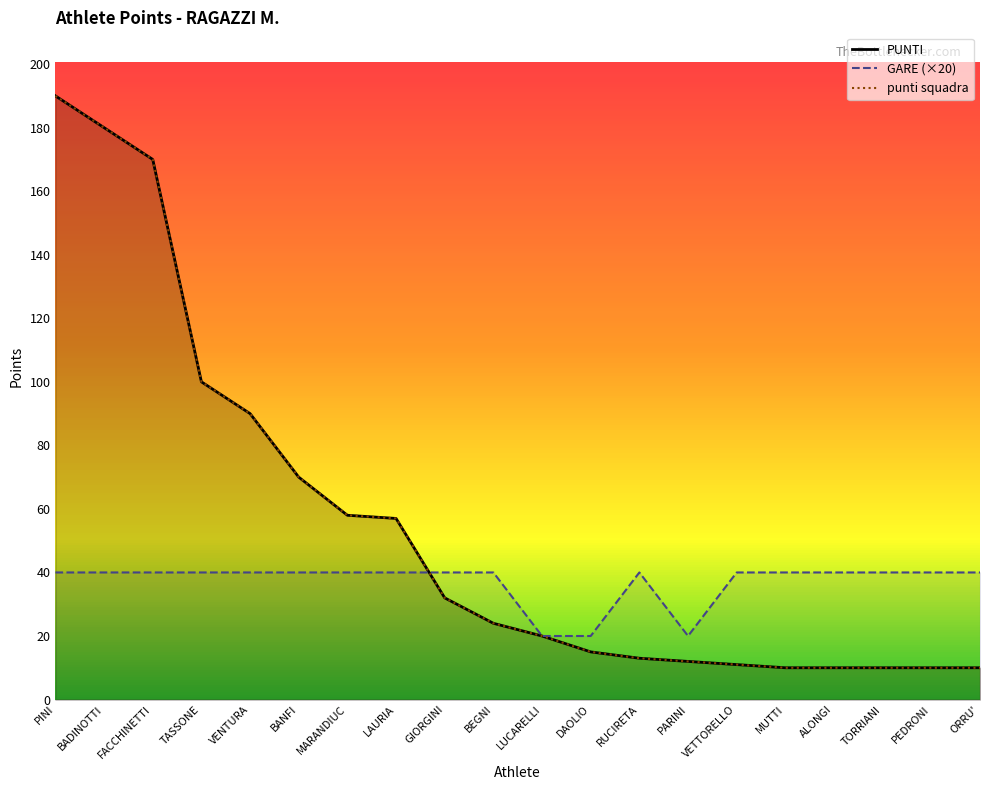

Reading left to right, extract all data points from this chart.

PUNTI: 190	180	170	100	90	70	58	57	32	24	20	15	13	12	11	10	10	10	10	10
GARE (×20): 40	40	40	40	40	40	40	40	40	40	20	20	40	20	40	40	40	40	40	40
punti squadra: 190	180	170	100	90	70	58	57	32	24	20	15	13	12	11	10	10	10	10	10